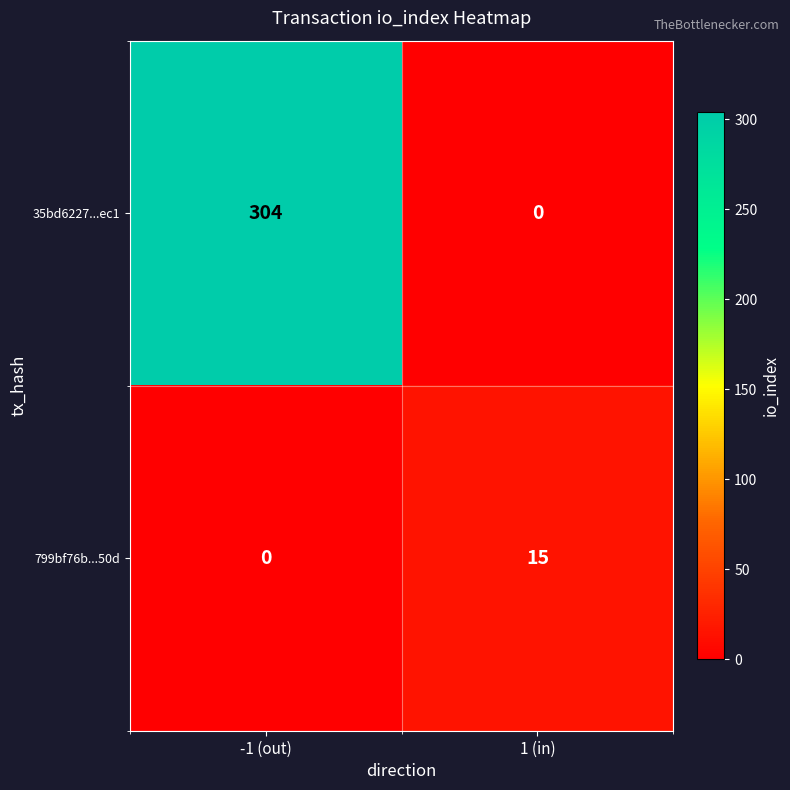

Rank the series at -1 (out) from lowest to highest value.

799bf76b...50d, 35bd6227...ec1